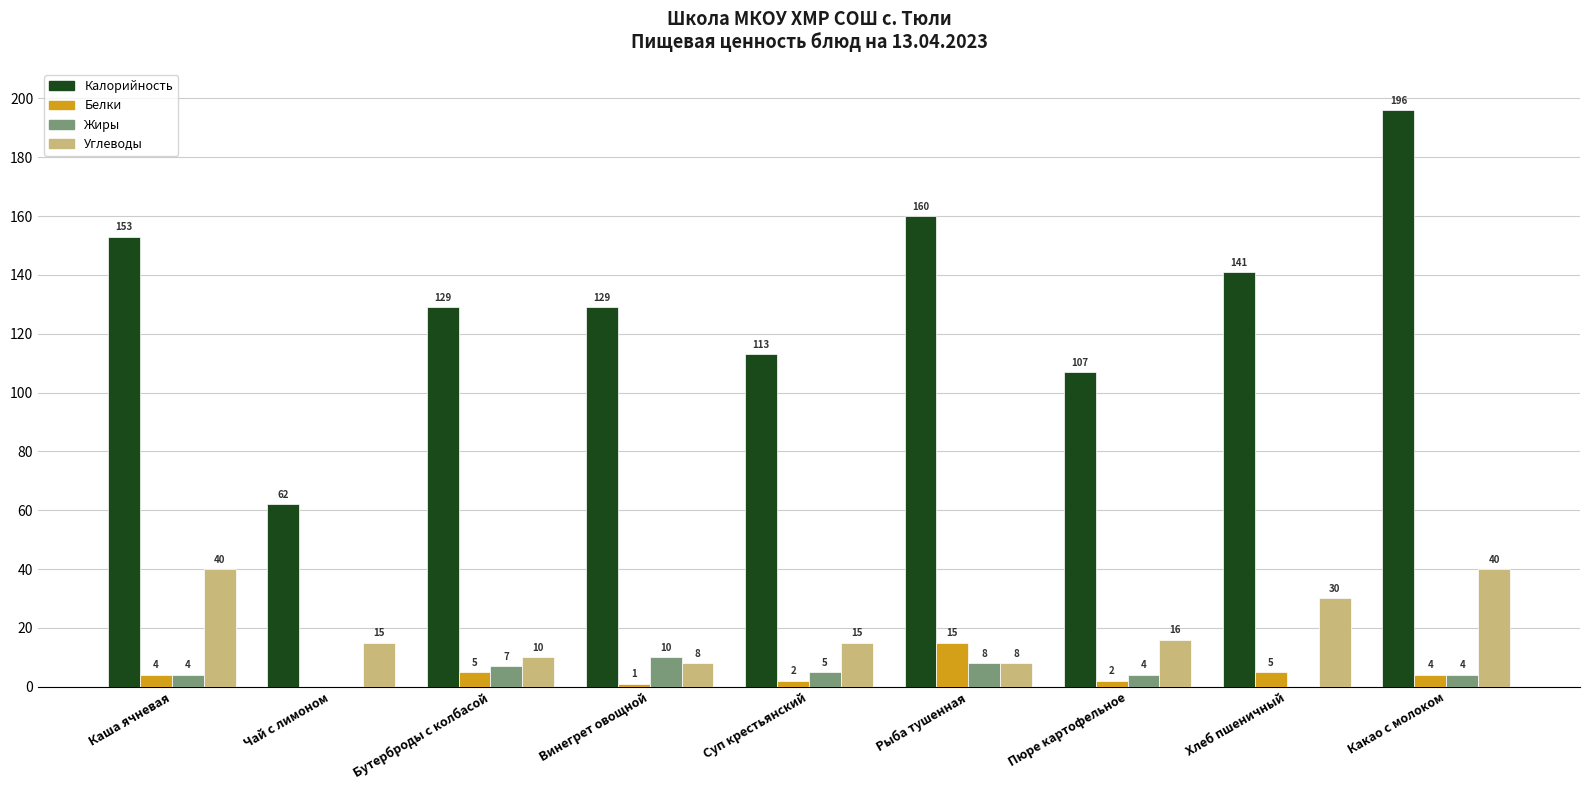

How many groups of bars are there?

9